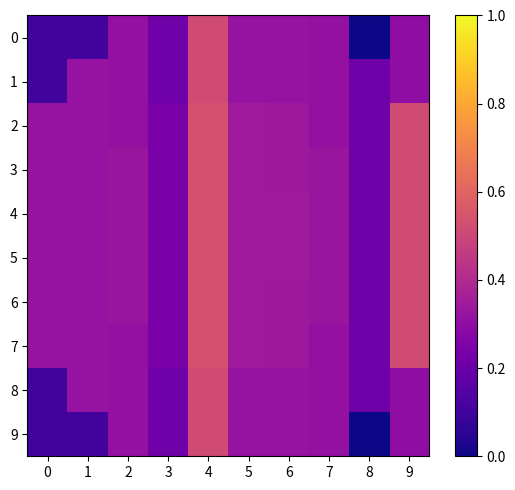

Rank the series at 8 from lowest to highest value.

row_0, row_9, row_1, row_2, row_3, row_4, row_5, row_6, row_7, row_8